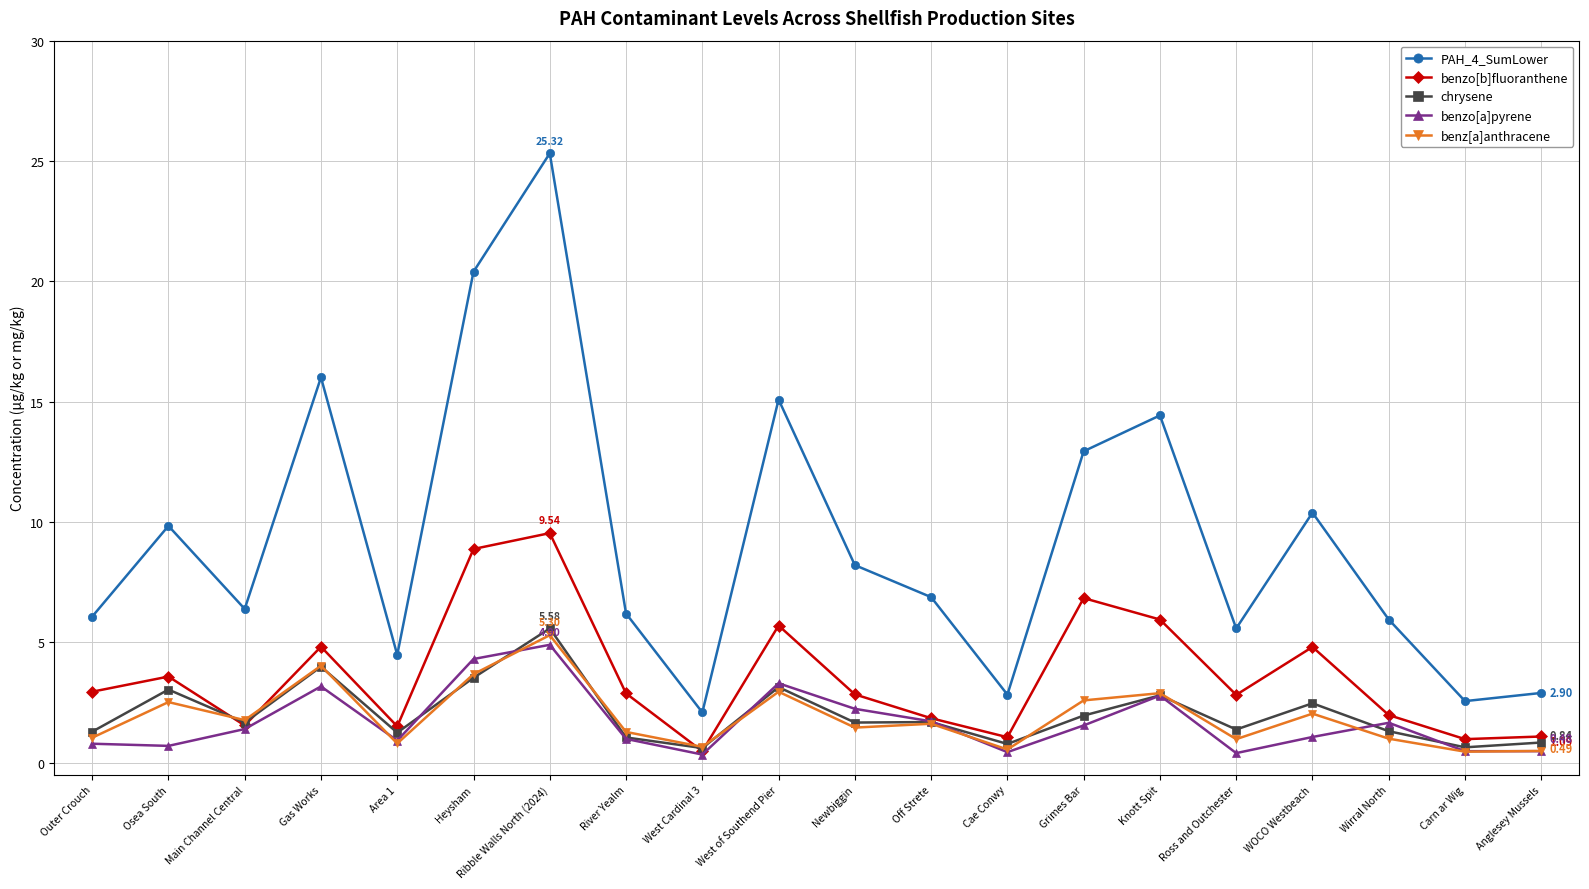

At which category does PAH_4_SumLower reach its first local peak?

Osea South